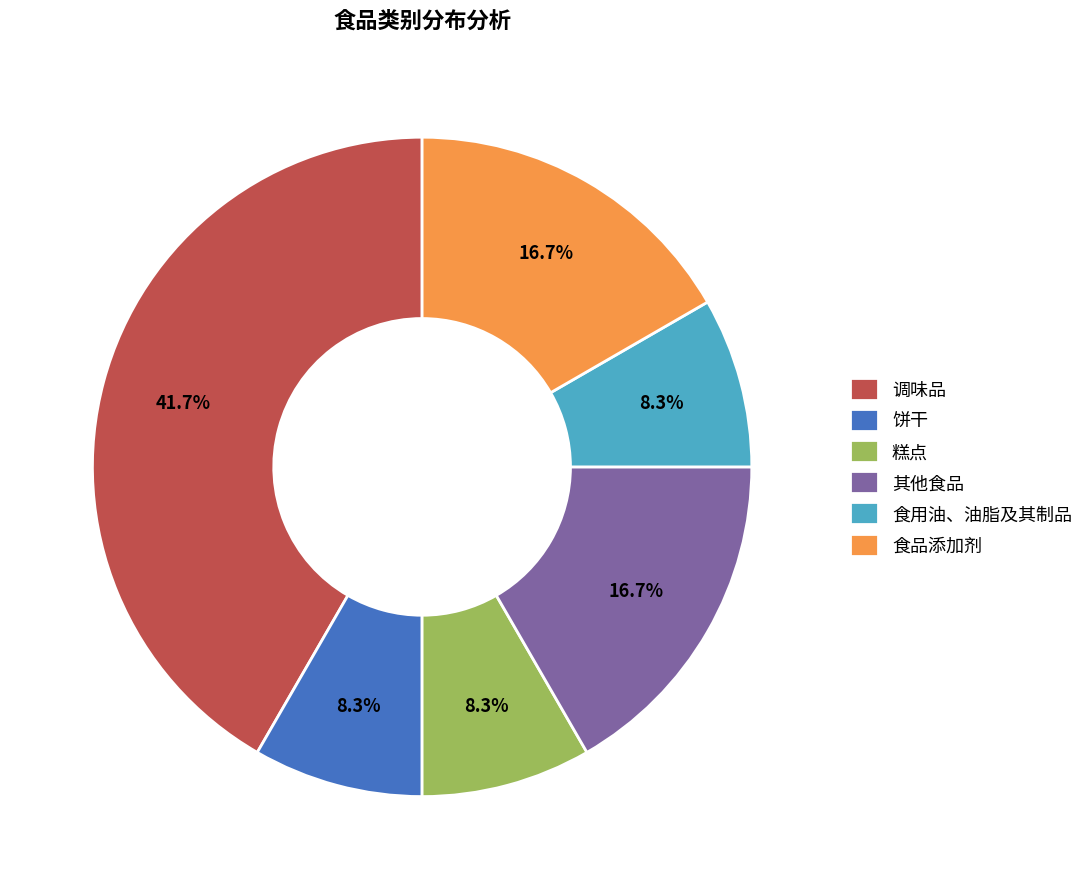

To the nearest percent, what is the difference between the 饼干 and 食品添加剂 slice percentages?

8%